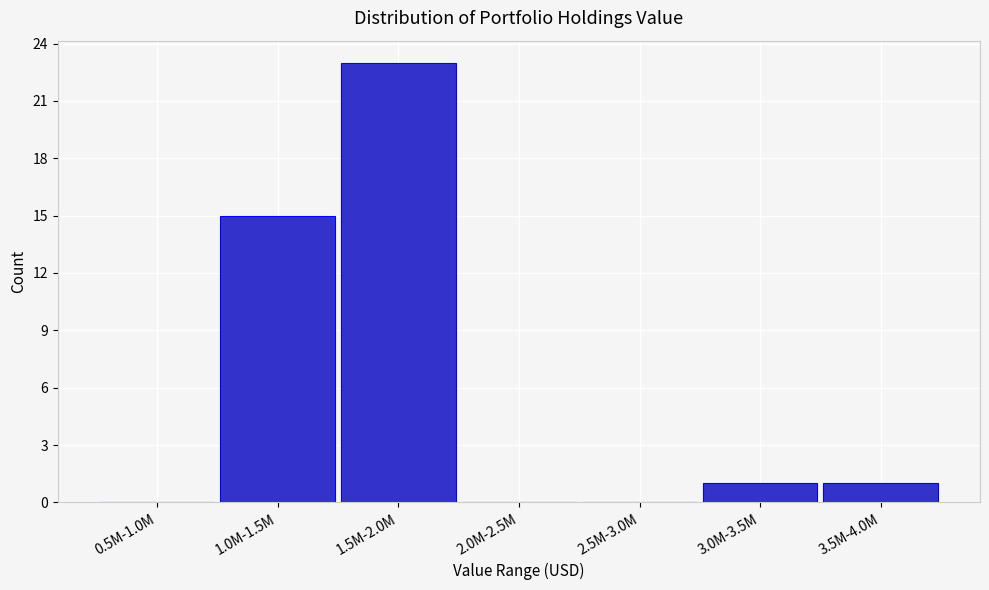

Reading left to right, what are all the values shown in this chart?

0.5M-1.0M=0	1.0M-1.5M=15	1.5M-2.0M=23	2.0M-2.5M=0	2.5M-3.0M=0	3.0M-3.5M=1	3.5M-4.0M=1